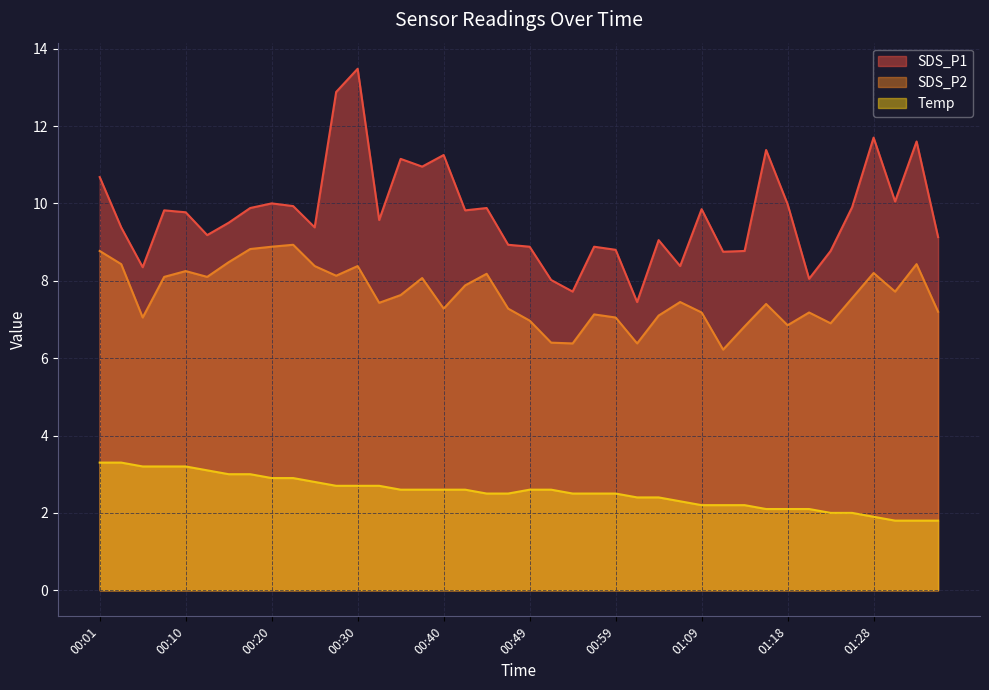

List the series in order of their overall mean, highest first.

SDS_P1, SDS_P2, Temp